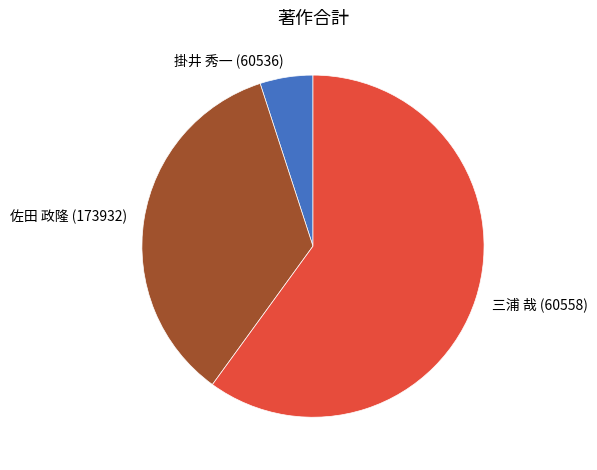

Rank the categories by value from lowest to highest.

掛井 秀一 (60536), 佐田 政隆 (173932), 三浦 哉 (60558)